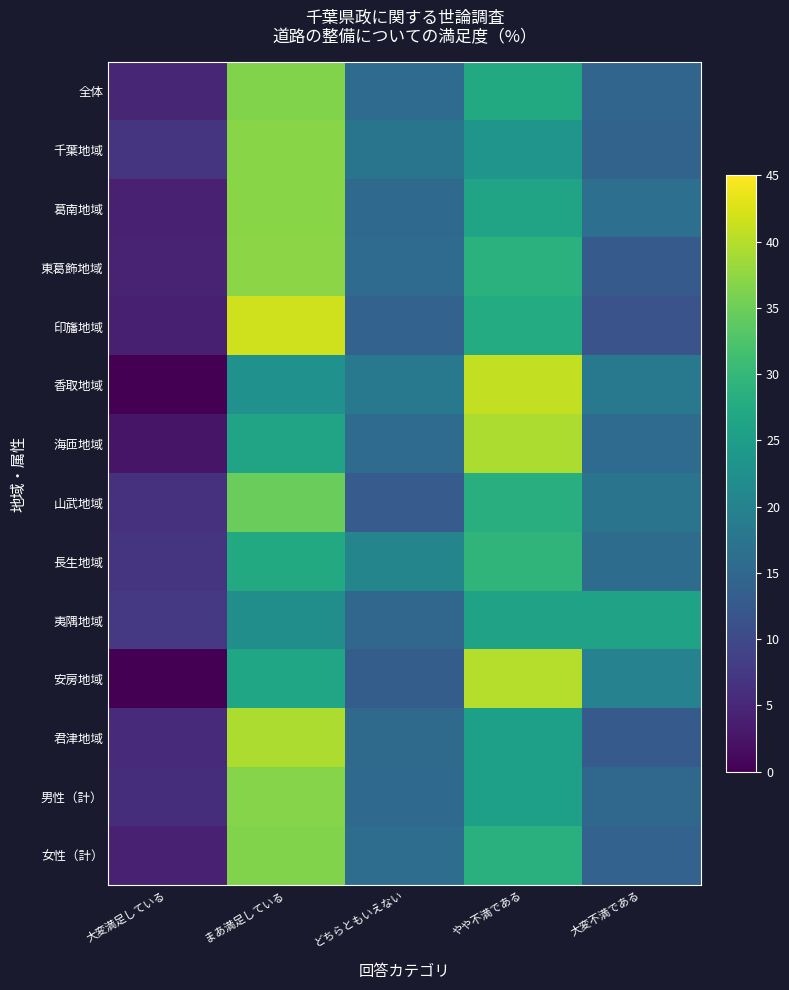

At how many categories does at least one series exceed 7?

5